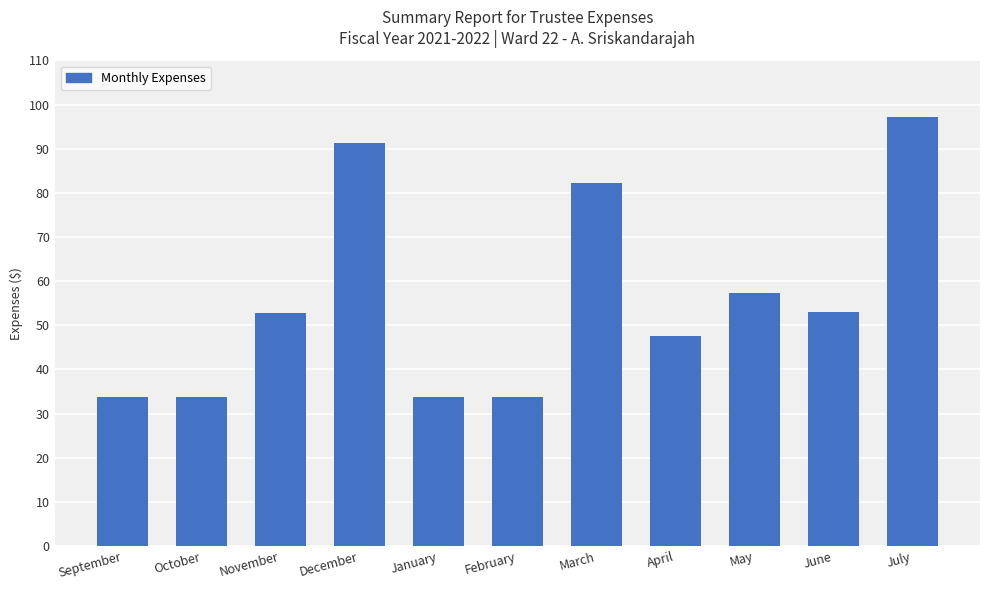

True or false: the data shows 58.3 at July.

False